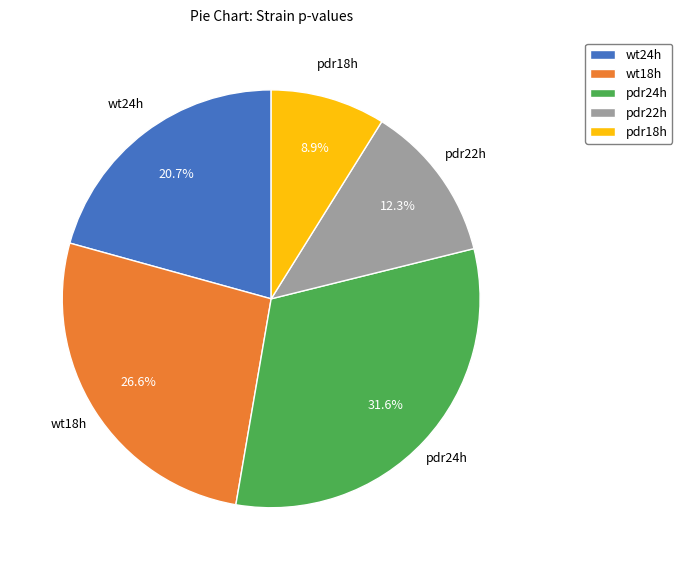

Count the number of slices in the pie.

5